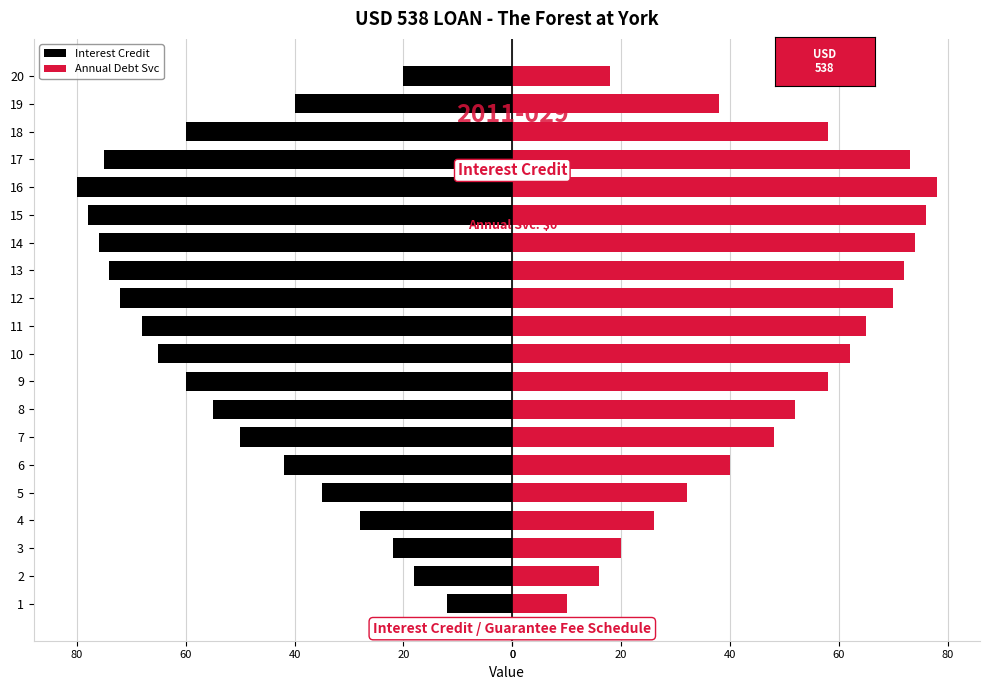

How many distinct data groups are displayed?

2